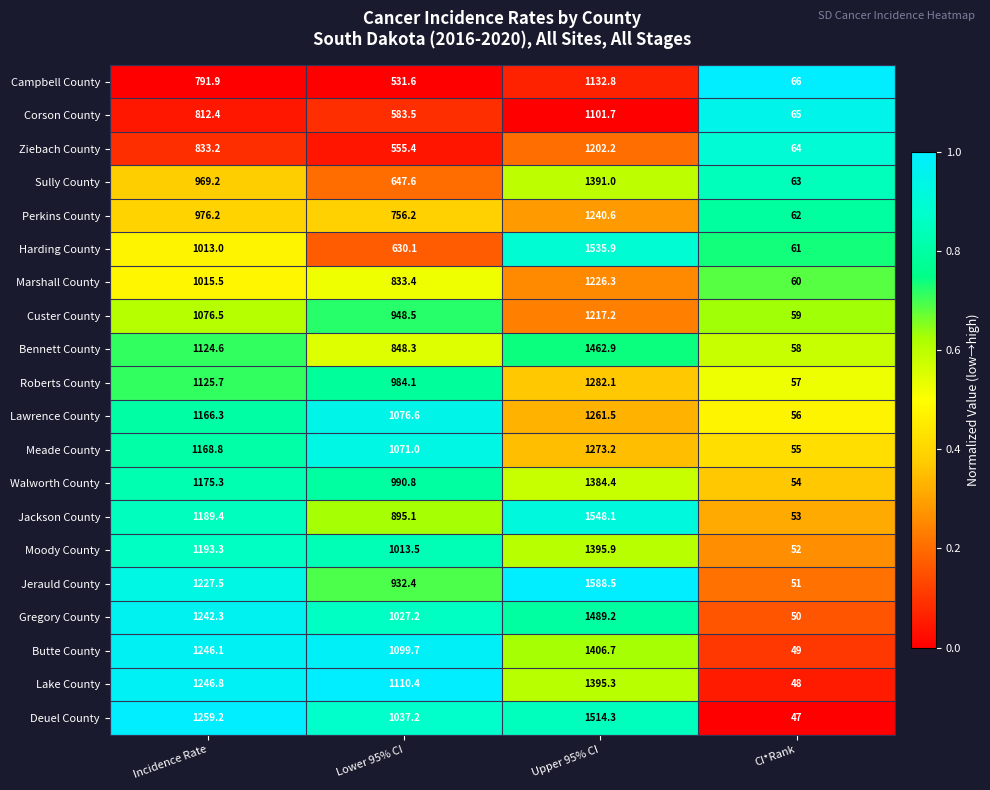

Which series has the largest total across all categories?

Deuel County